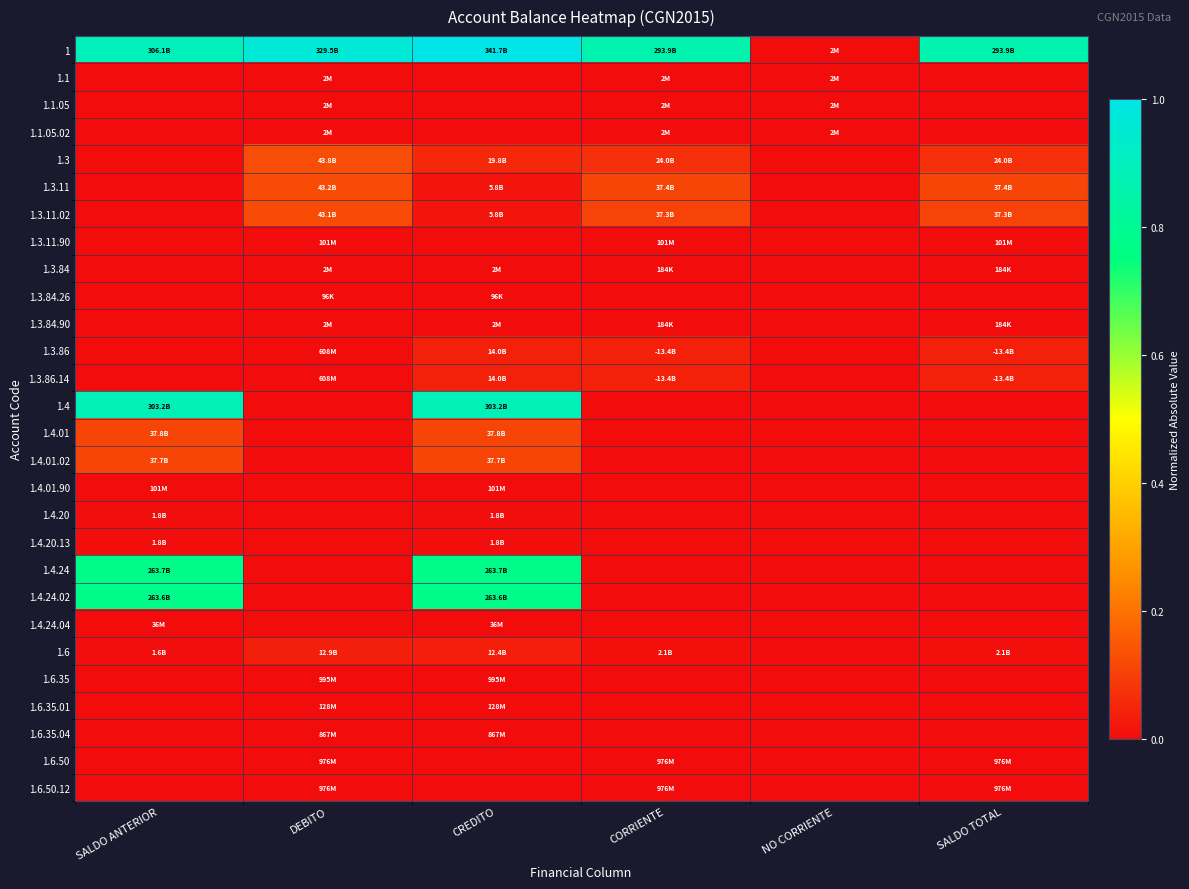

List the series in order of their peak value, lowest first.

1.3.84.26, 1.3.84.90, 1.3.84, 1.1, 1.1.05, 1.1.05.02, 1.4.24.04, 1.3.11.90, 1.4.01.90, 1.6.35.01, 1.6.35.04, 1.6.50, 1.6.50.12, 1.6.35, 1.4.20, 1.4.20.13, 1.6, 1.3.86, 1.3.86.14, 1.4.01.02, 1.4.01, 1.3.11.02, 1.3.11, 1.3, 1.4.24.02, 1.4.24, 1.4, 1